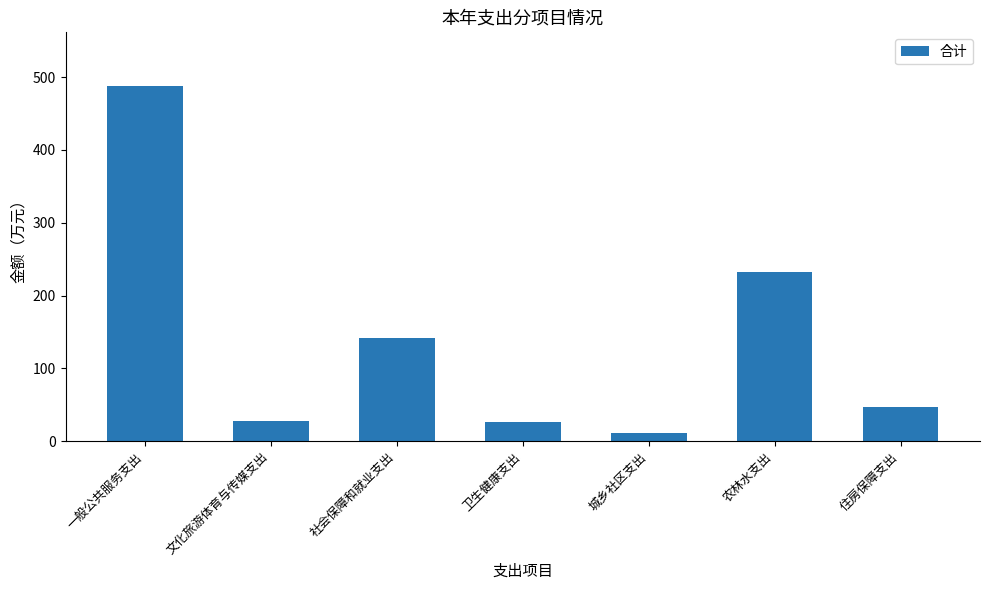

What is the smallest value displayed?

11.2